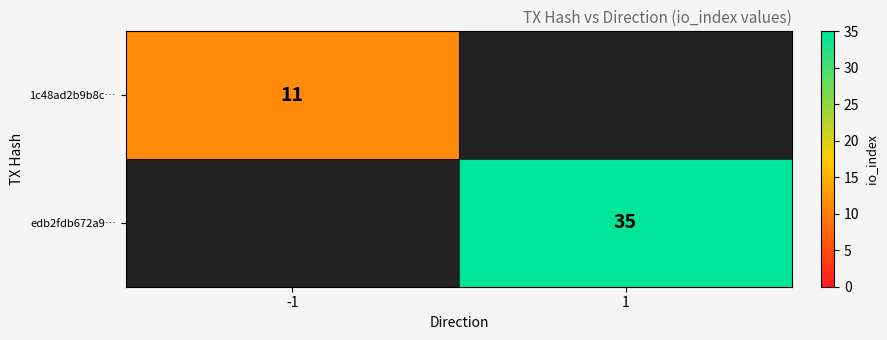

The value of 1c48ad2b9b8c… at -1 is 11. True or false?

True